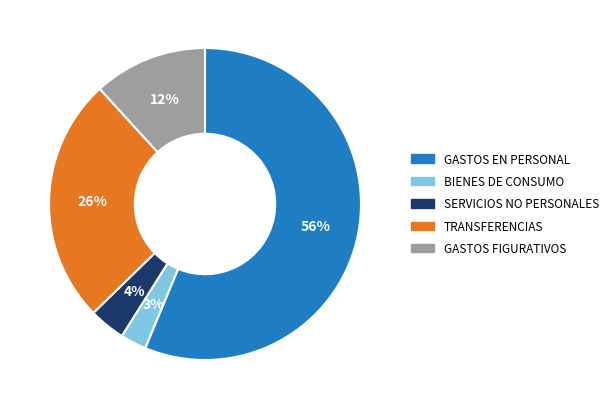

Do TRANSFERENCIAS and SERVICIOS NO PERSONALES together represent more than half of the pie?

No